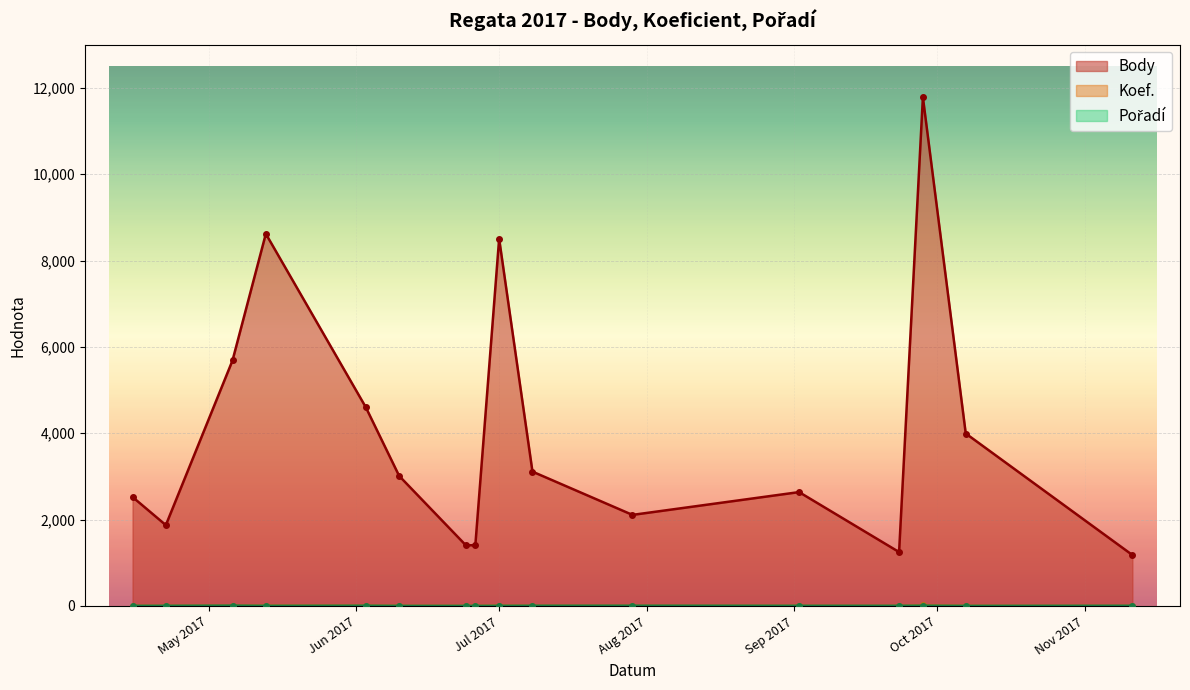

How many lines are shown in the chart?

3